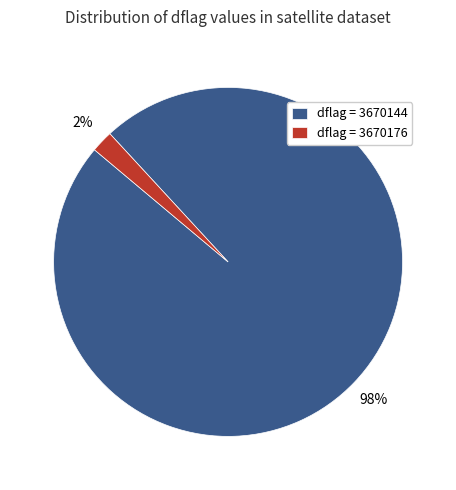

Is it true that dflag = 3670144 is 98% of the pie?

True